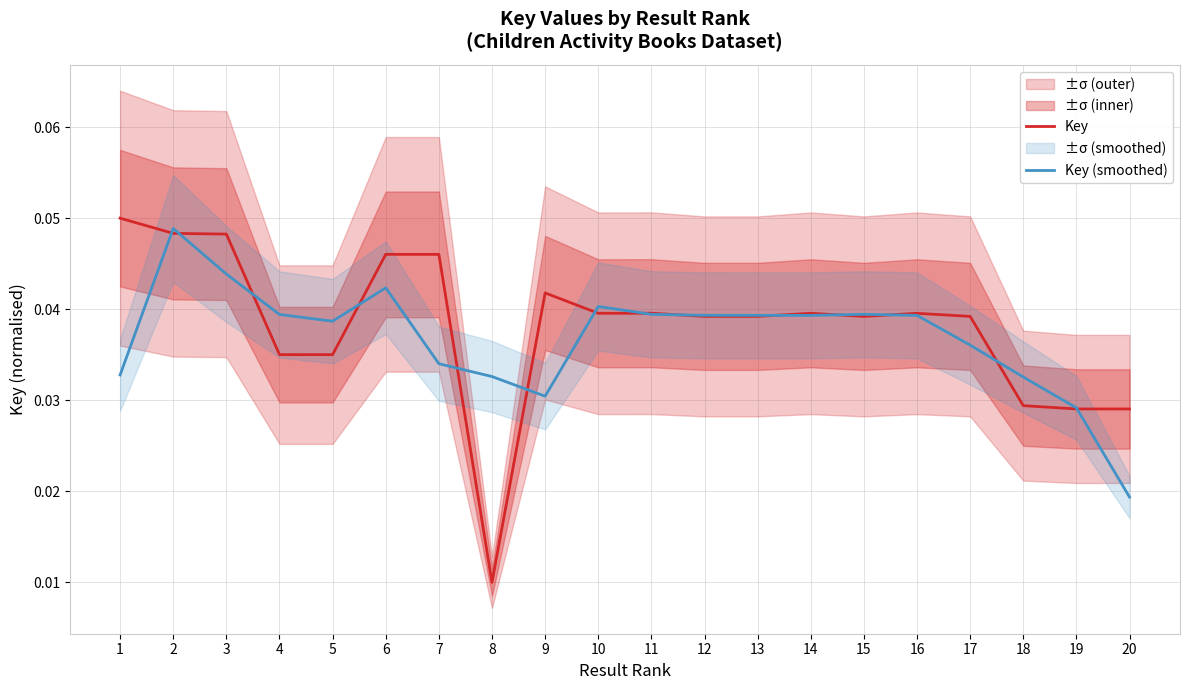

How many intersections are there between Key (smoothed) and Key?

14